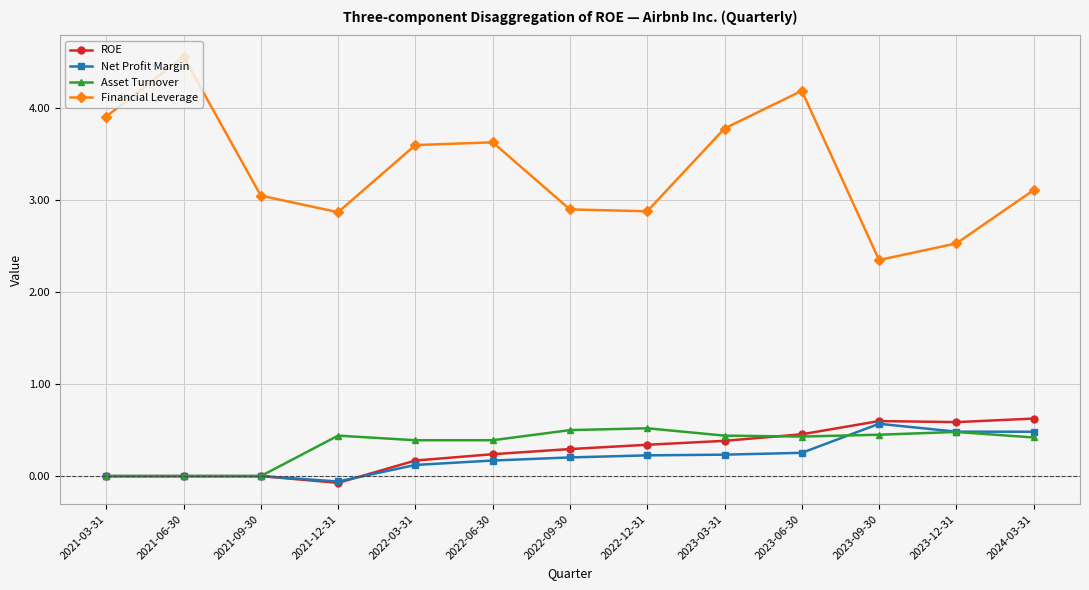

What is the sum of the Net Profit Margin values at 2024-03-31 and 2022-06-30?

0.7